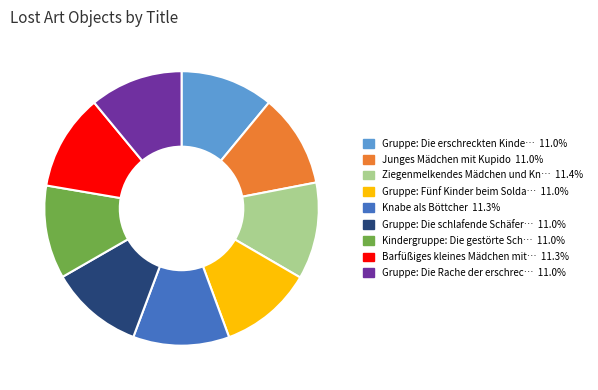

Is there any slice that represents more than half of the pie?

No